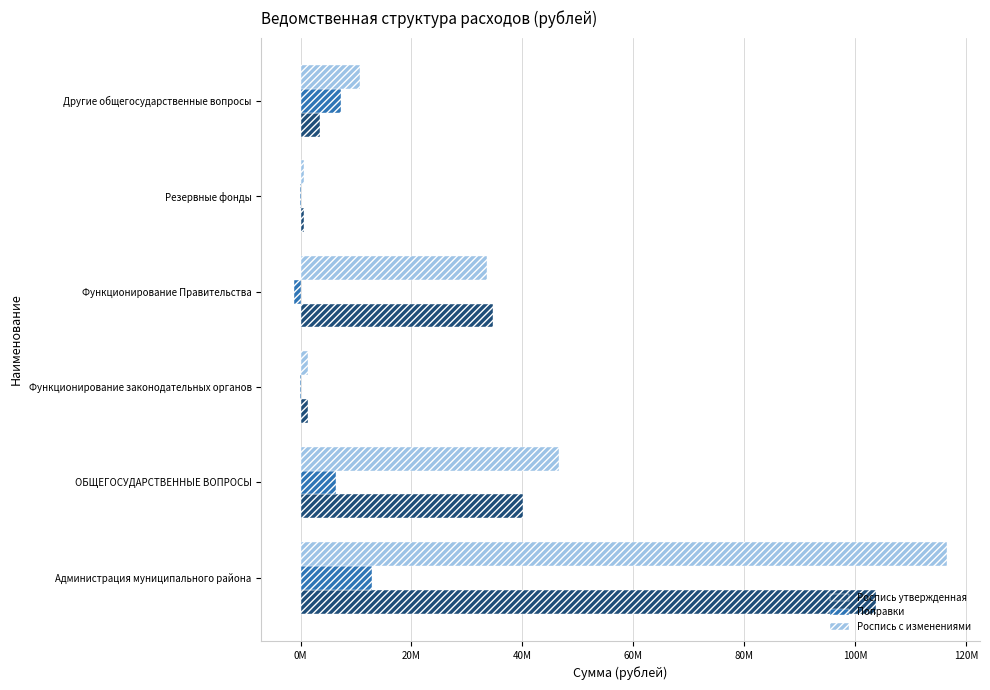

Which series has the largest total across all categories?

Роспись с изменениями